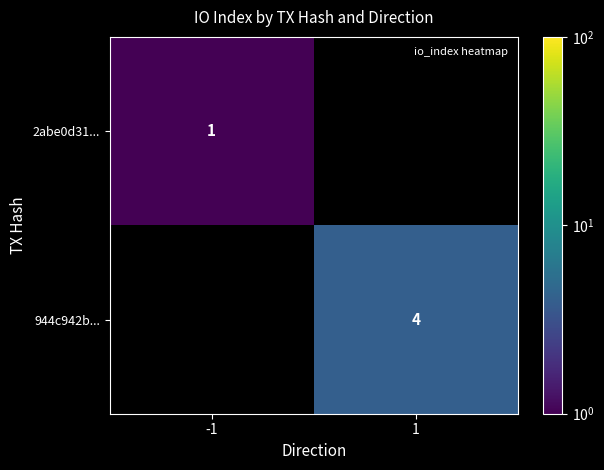

What is the total value across all series at 1?

4